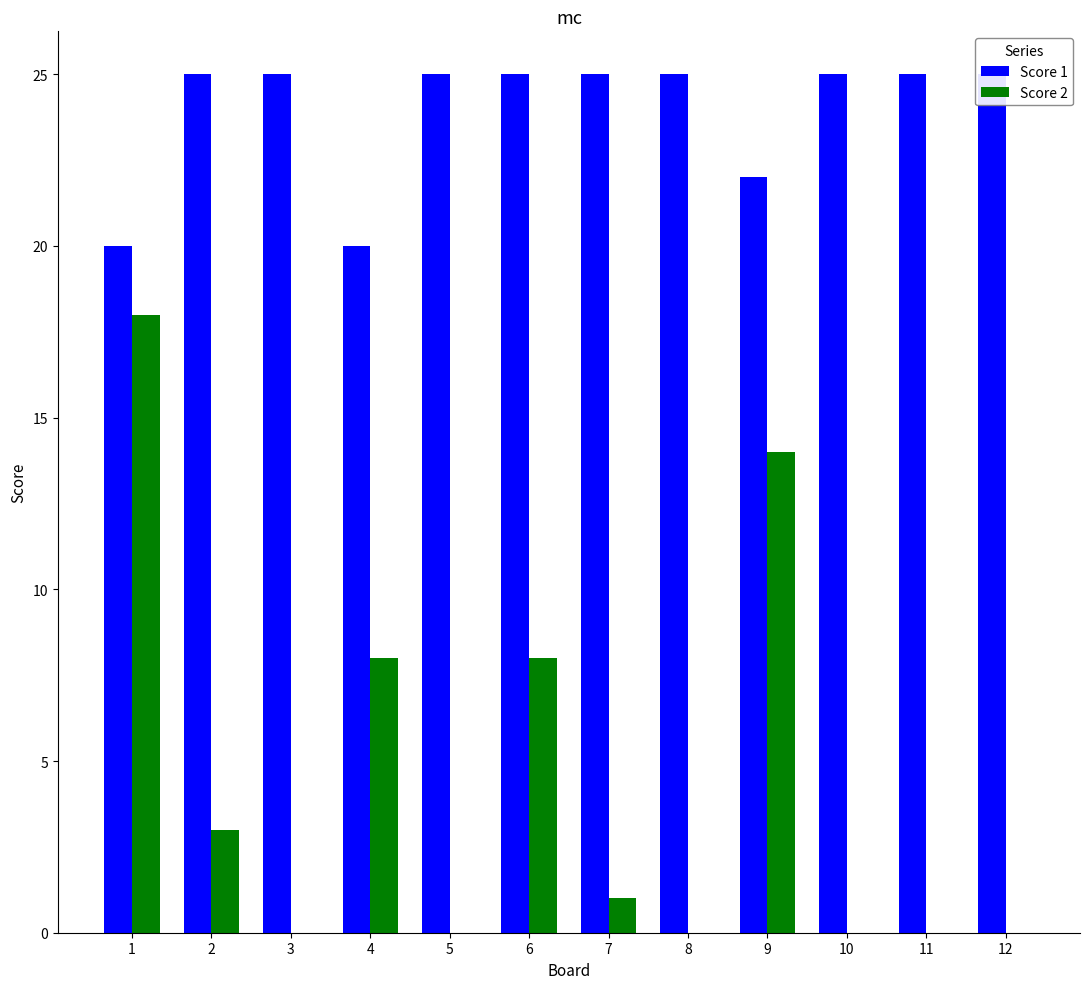

How many series are shown in this chart?

2